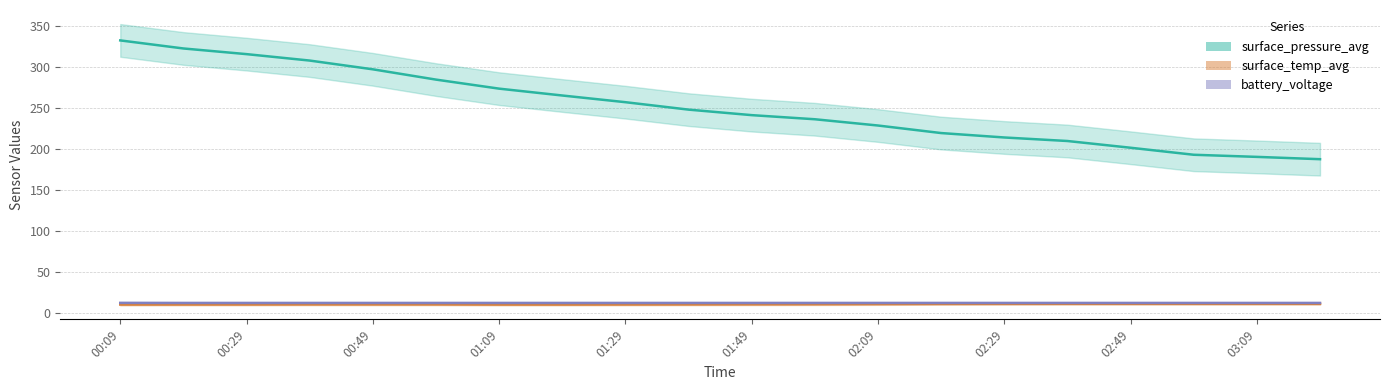

At how many categories does at least one series exceed 140?

20